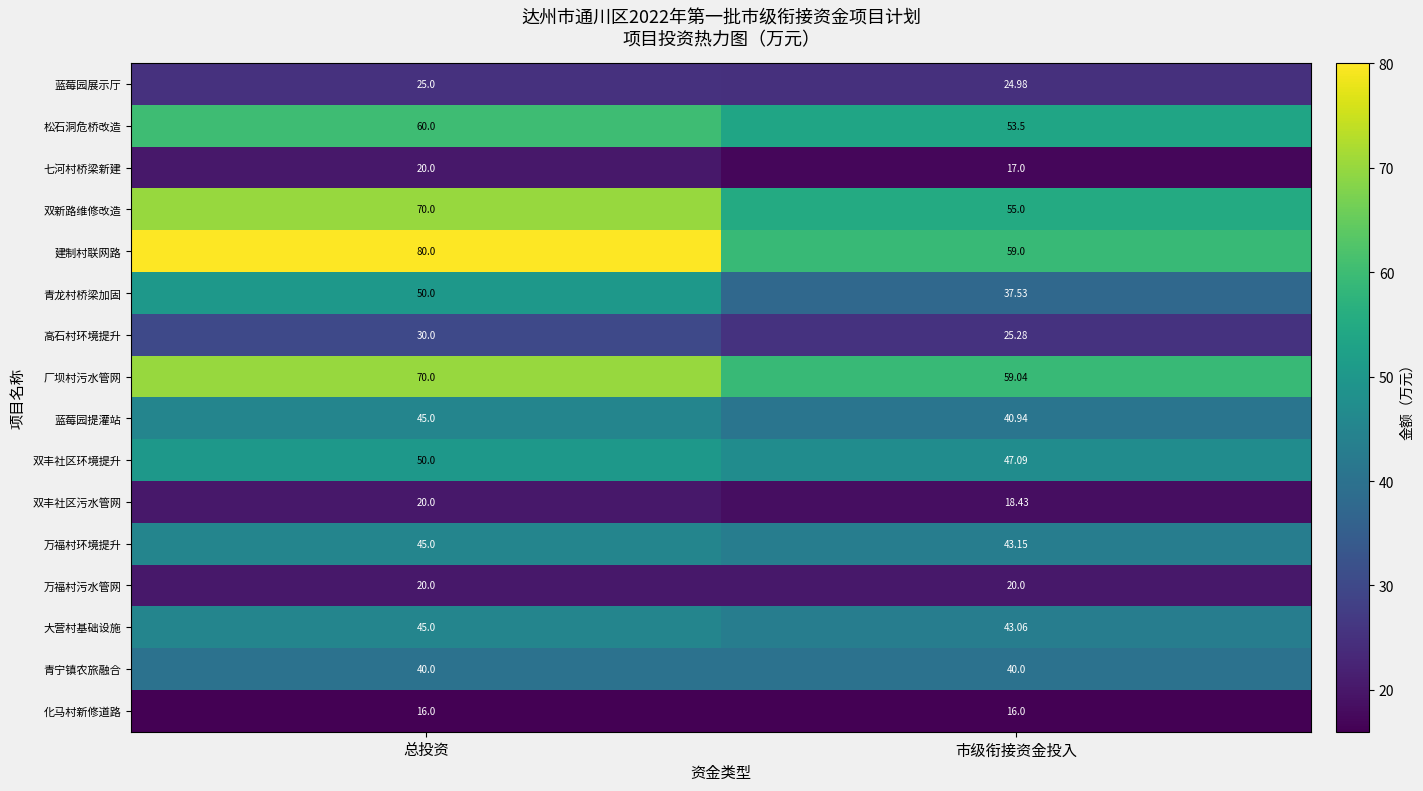

Is the value of 建制村联网路 at 市级衔接资金投入 greater than the value of 化马村新修道路 at 市级衔接资金投入?

Yes